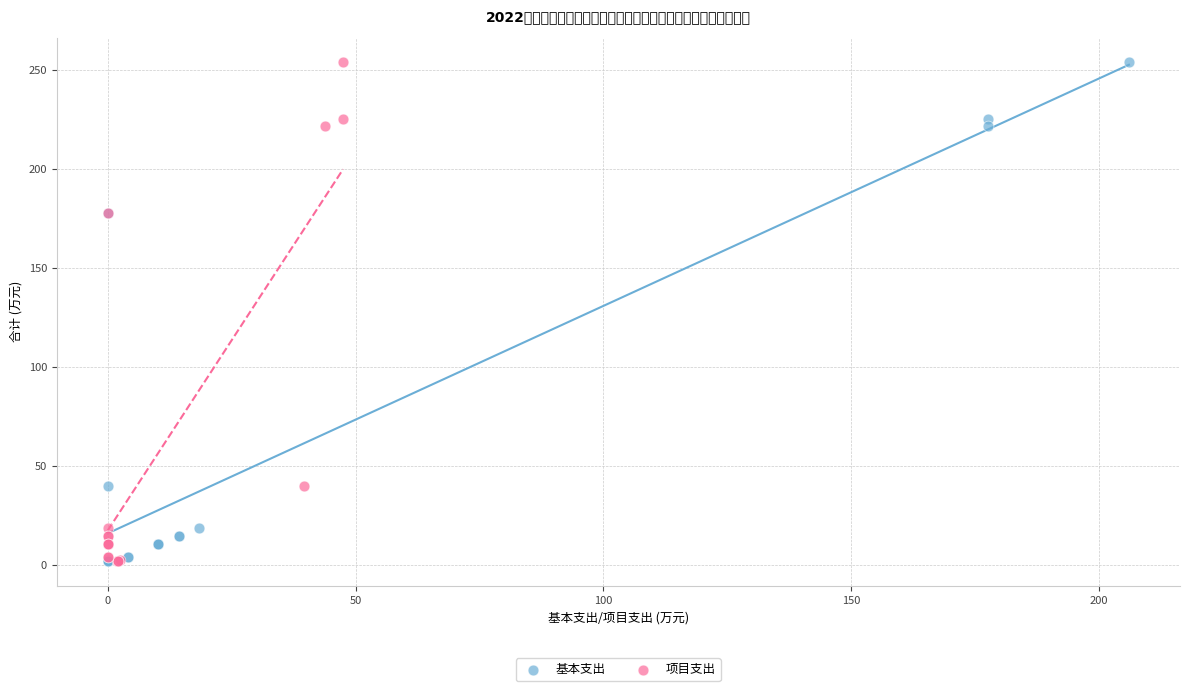

What are all the series names shown in the legend?

基本支出, 项目支出